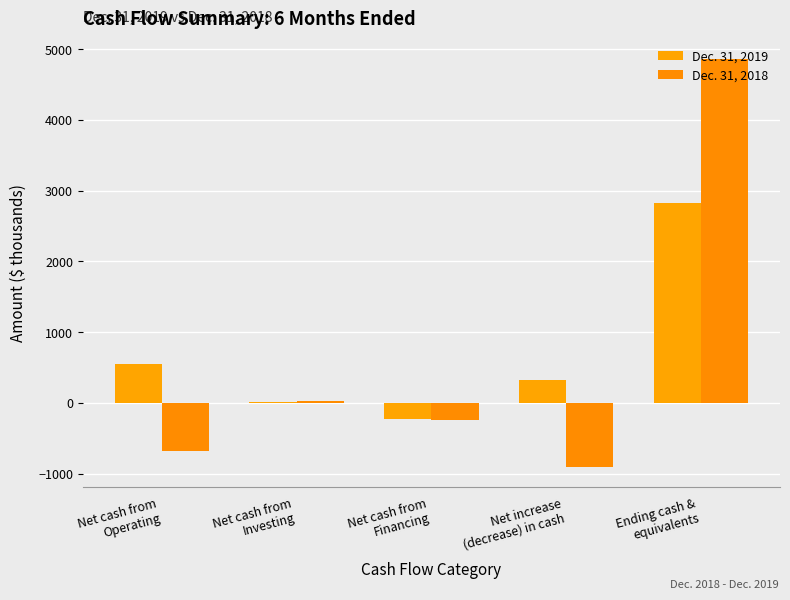

What is the label of the 4th bar from the right?

Net cash from
Investing